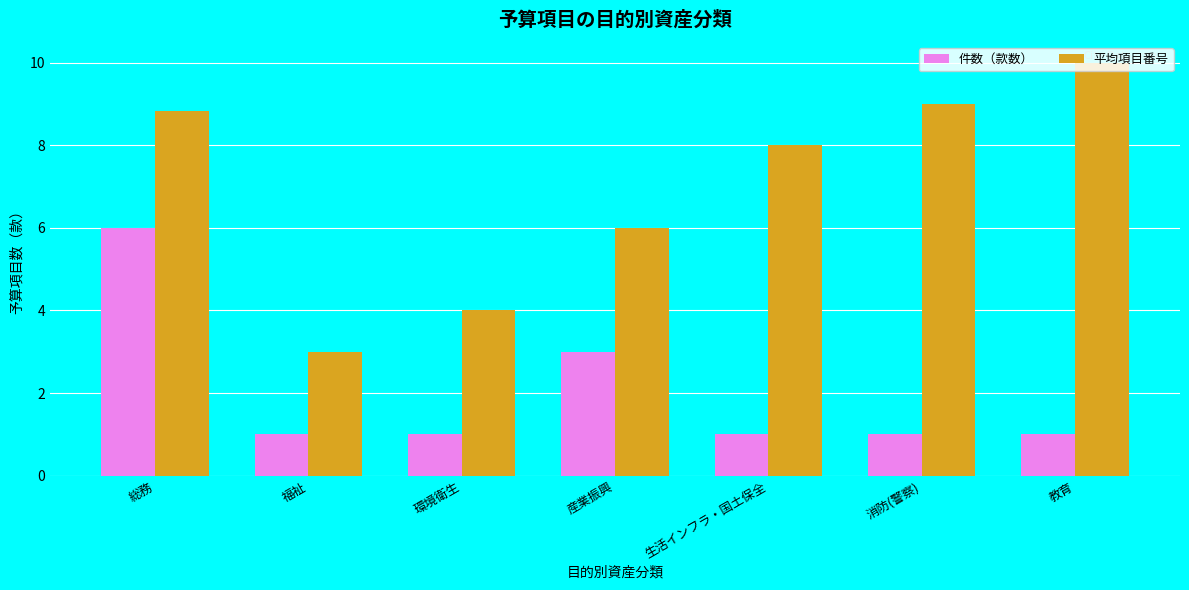

What is the value of the 件数（款数） bar at the 5th from the left?

1.0